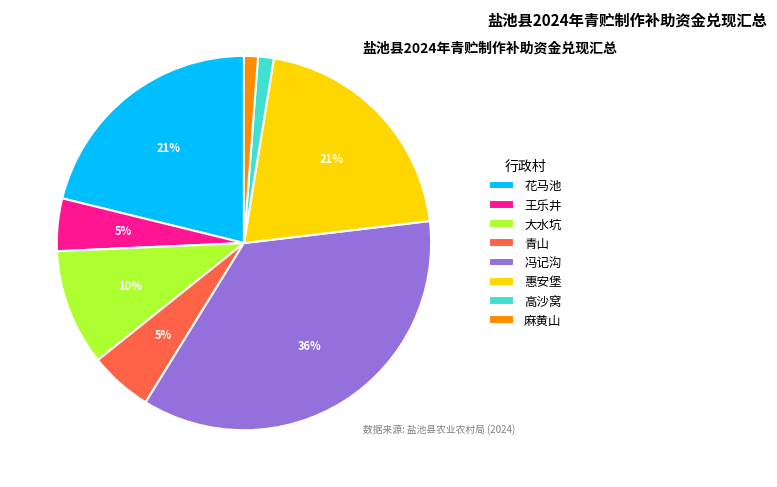

Do 冯记沟 and 花马池 together represent more than half of the pie?

Yes